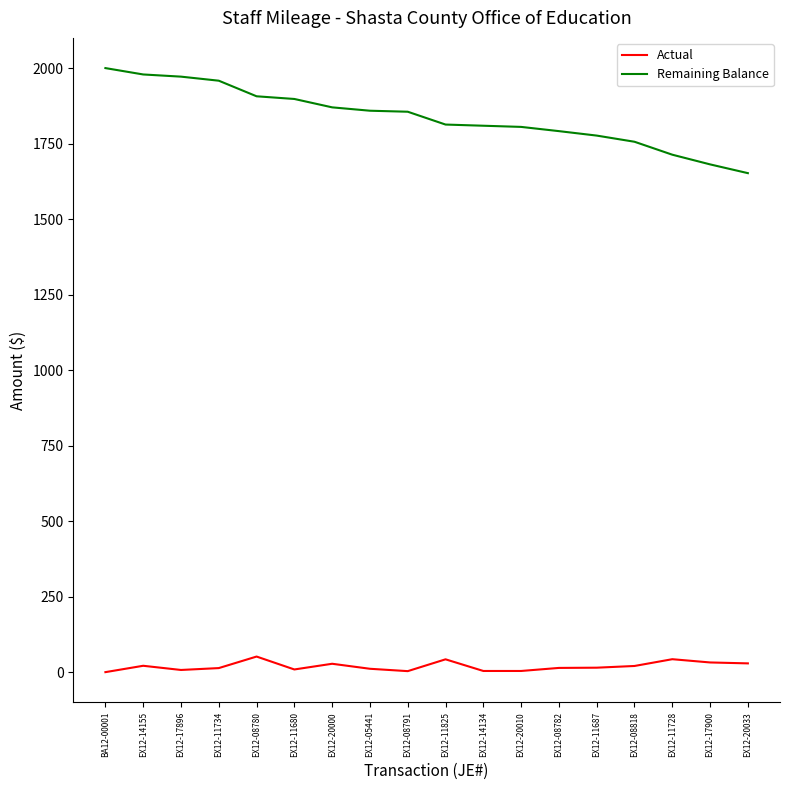

True or false: Remaining Balance and Actual cross at least once.

False